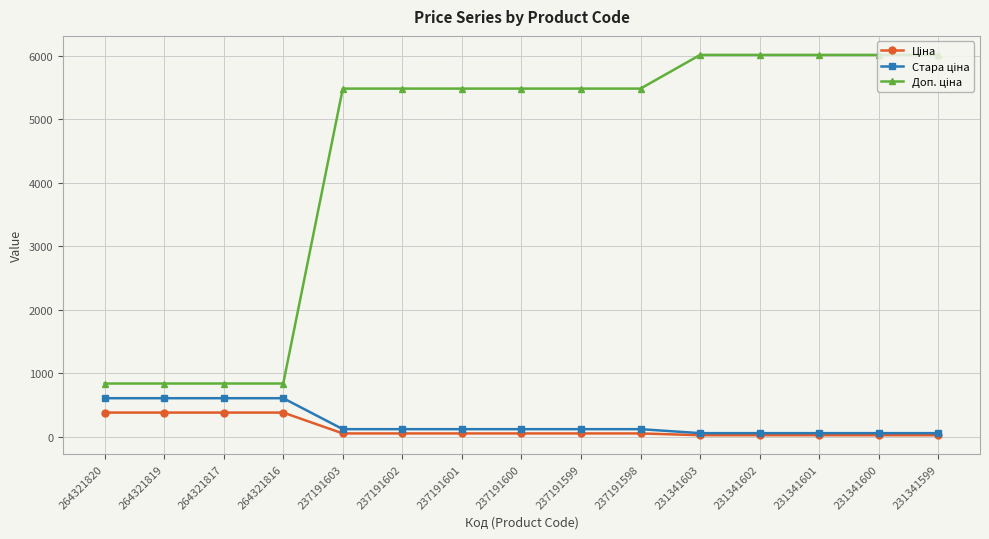

At how many categories does at least one series exceed 1088?

11